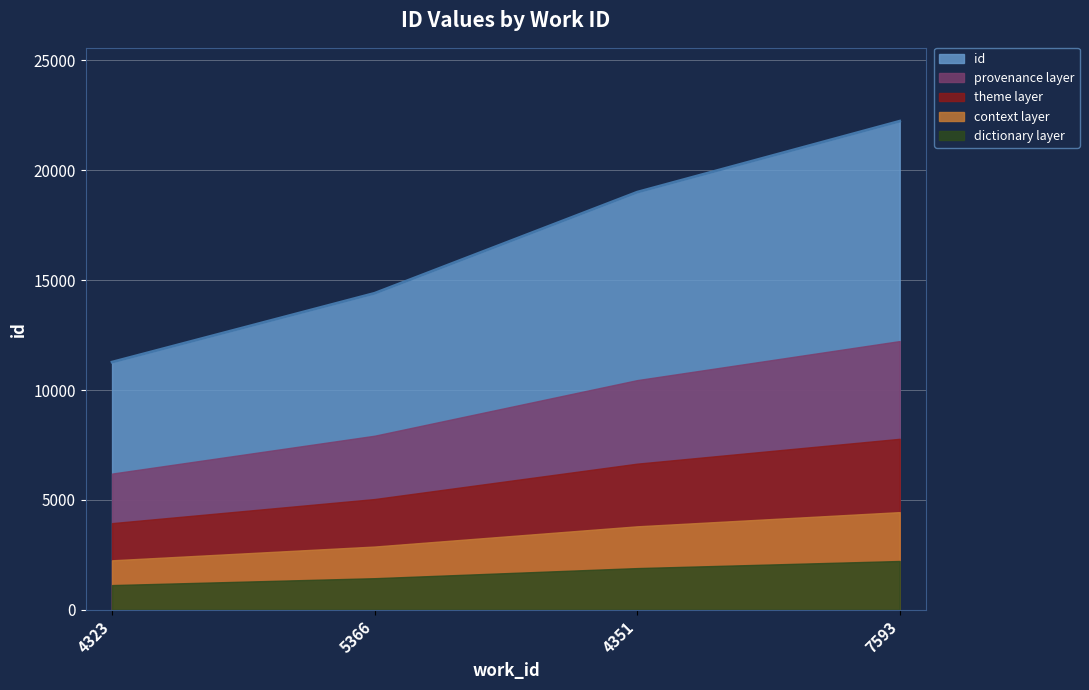

Is it true that the value at 7593 is 22233?

True